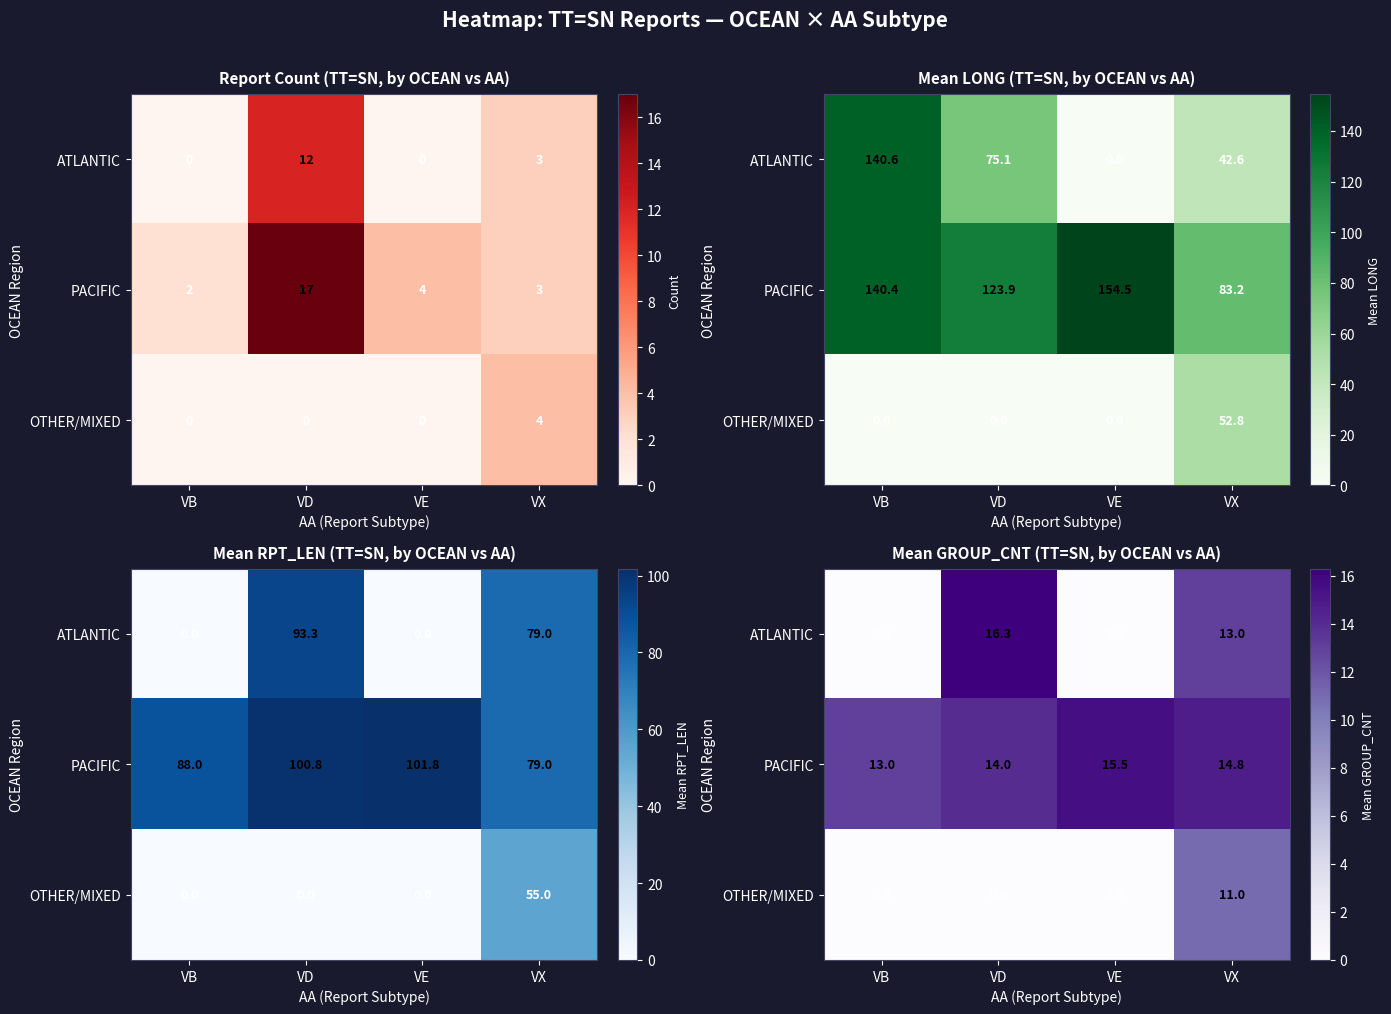

The OTHER/MIXED series shows 11.0 at VX. True or false?

True